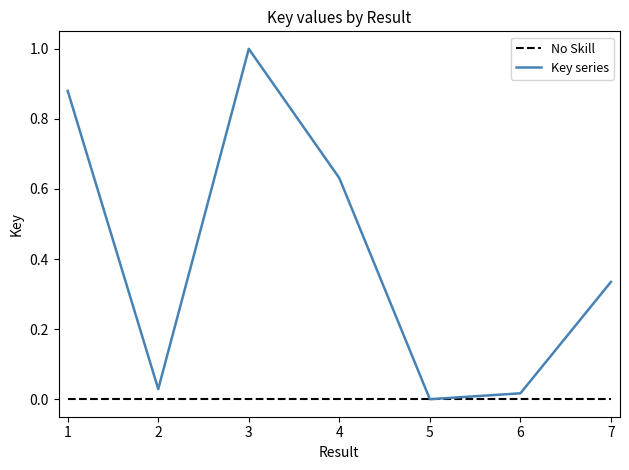

Which category has the highest value across all series?

3